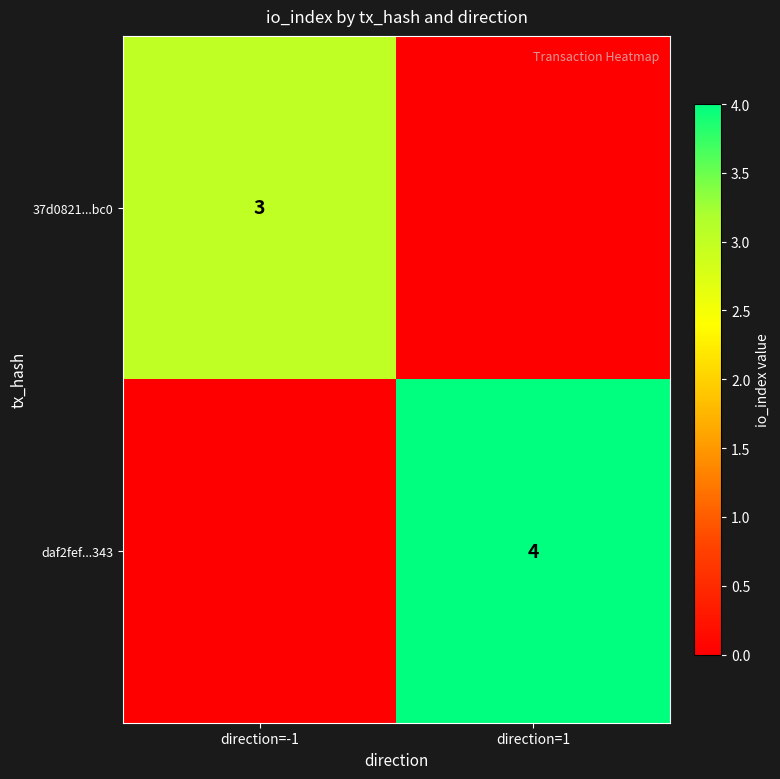

The value of daf2fef...343 at direction=1 is 4. True or false?

True